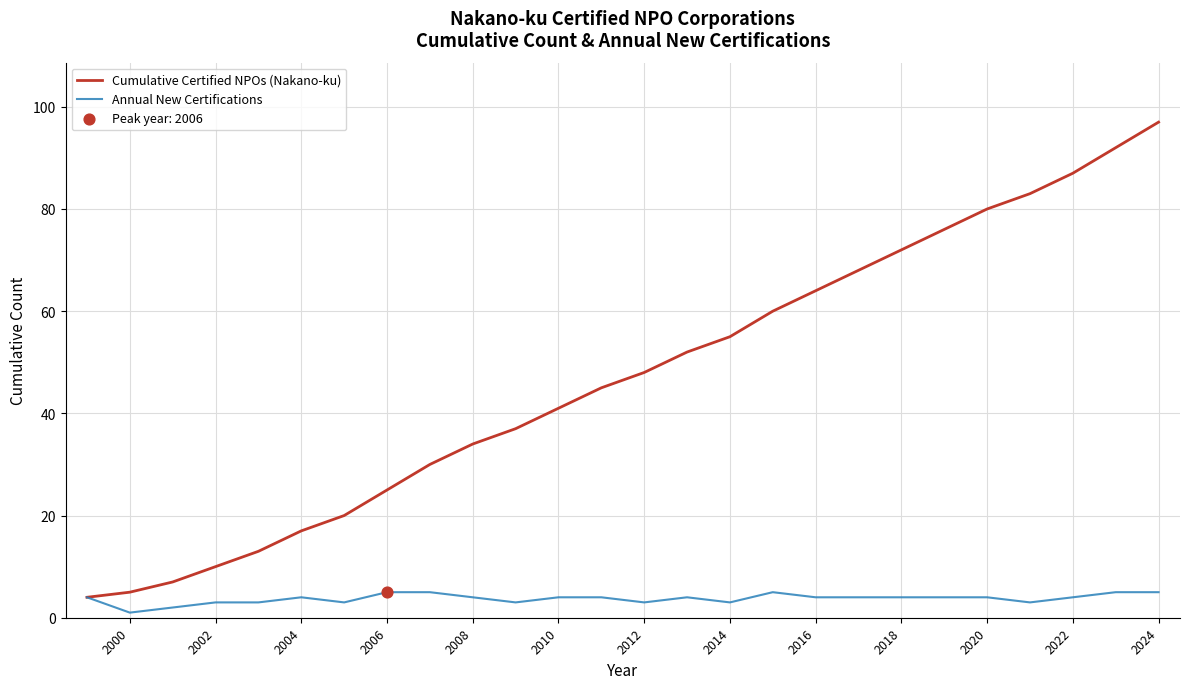

Which series has the widest spread of values?

Cumulative Certified NPOs (Nakano-ku)